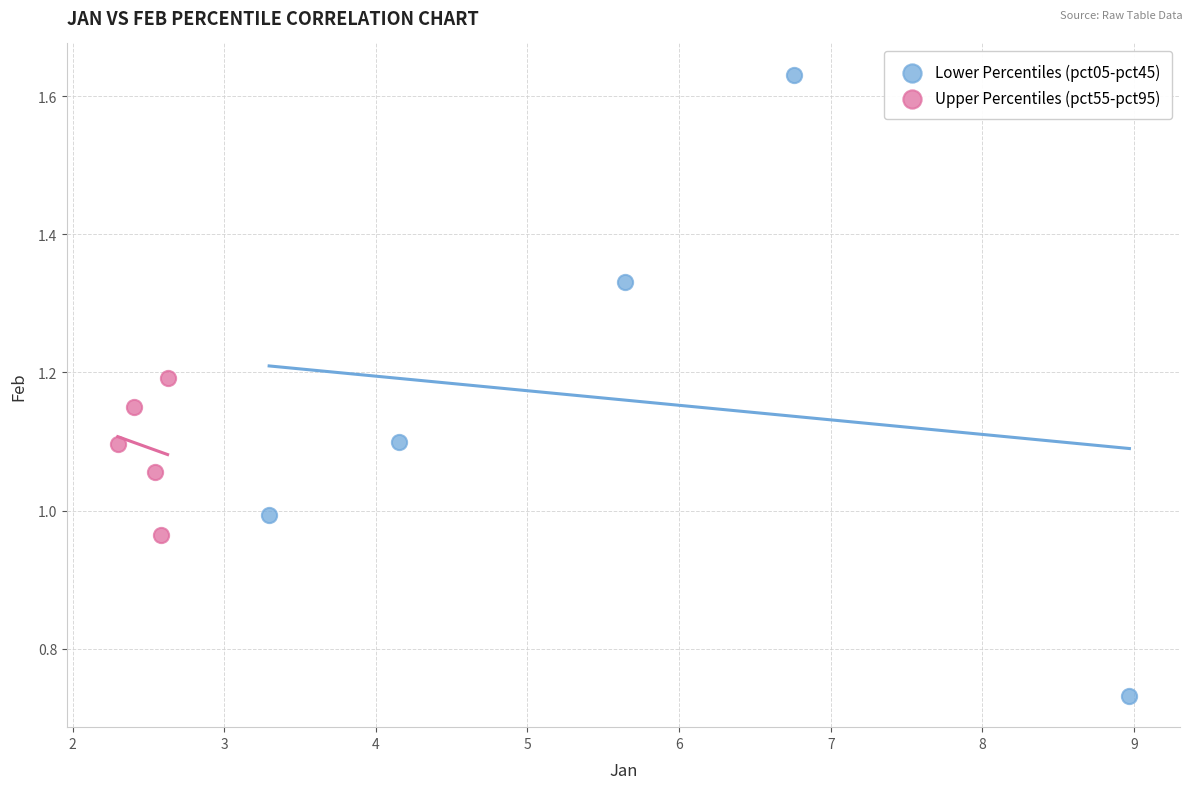

Which series contains the lowest Y value?

Lower Percentiles (pct05-pct45)